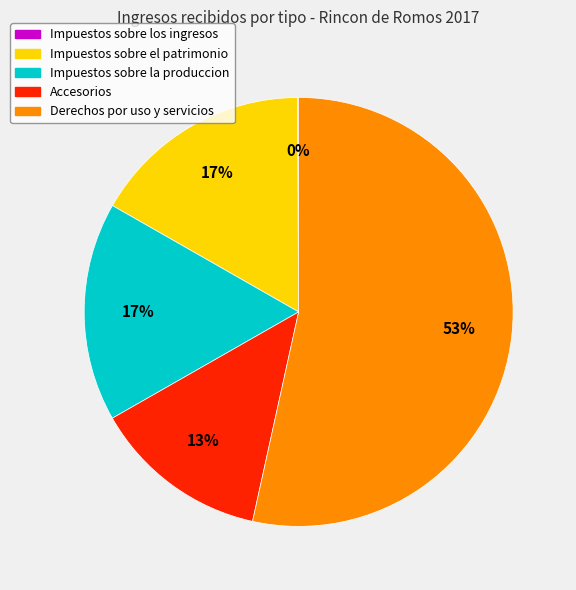

Does any single category account for the majority?

Yes